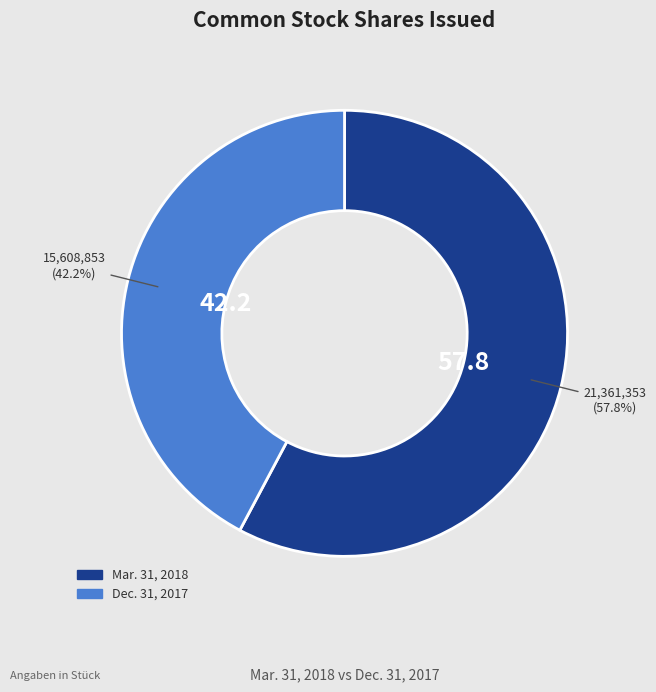

Is there any slice that represents more than half of the pie?

Yes